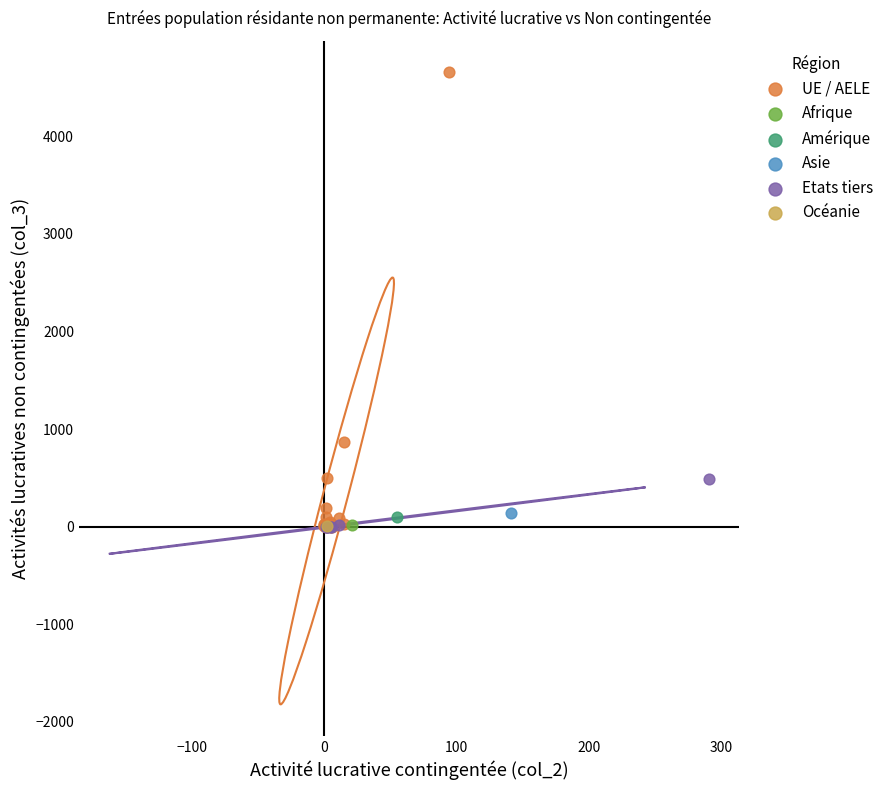

Which series reaches the maximum Y coordinate?

UE / AELE